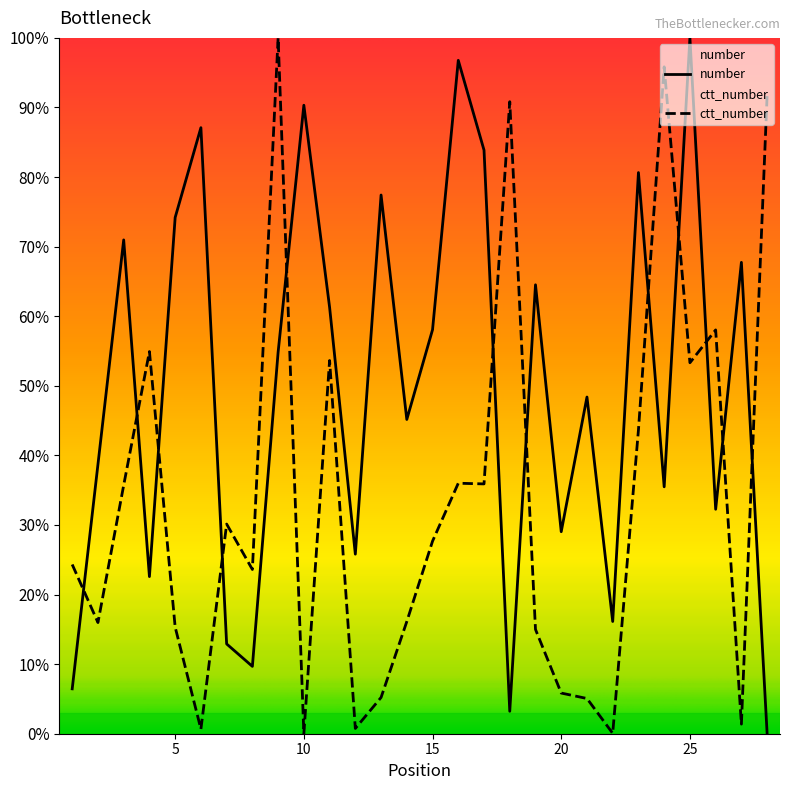

Rank the series at 24 from lowest to highest value.

number, ctt_number